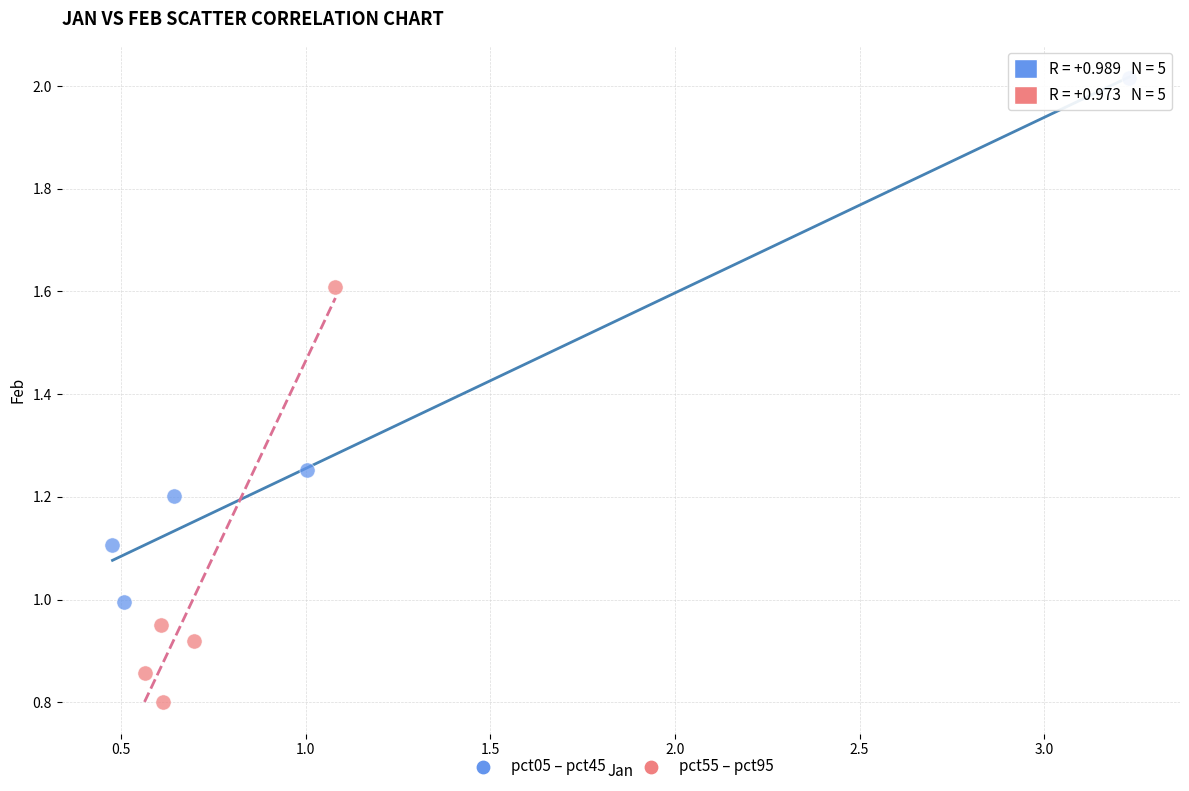

Which series reaches the minimum Y coordinate?

pct55 – pct95